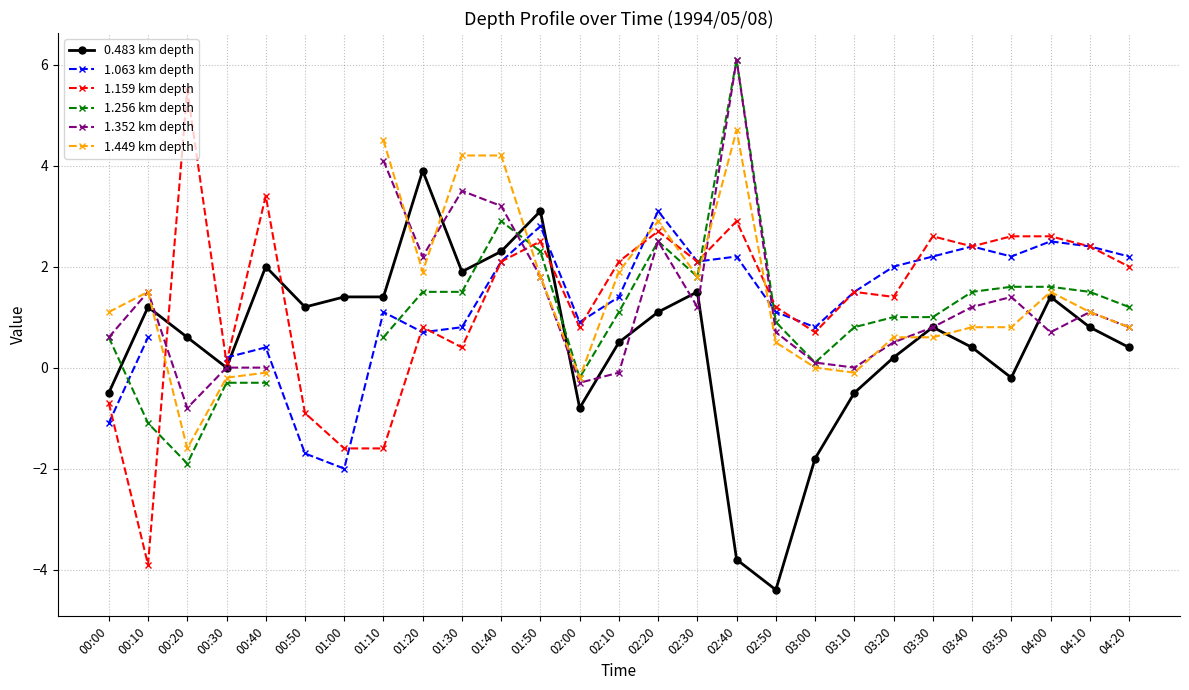

At how many categories does at least one series exceed 1?

24